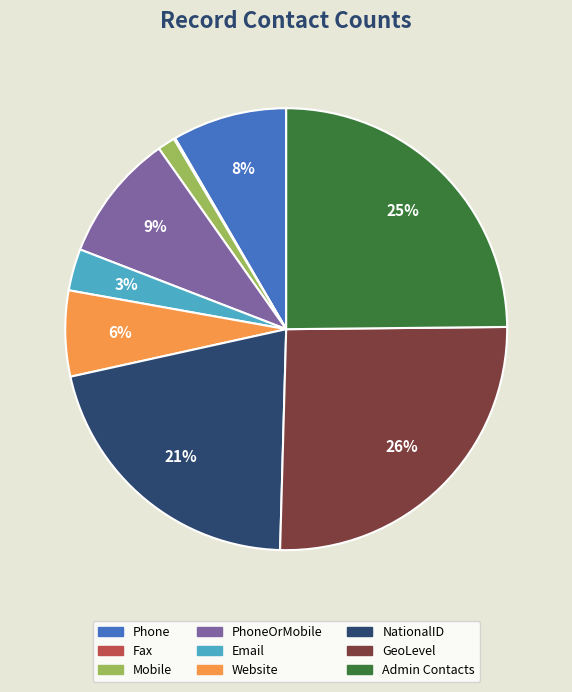

To the nearest percent, what is the difference between the Mobile and PhoneOrMobile slice percentages?

8%